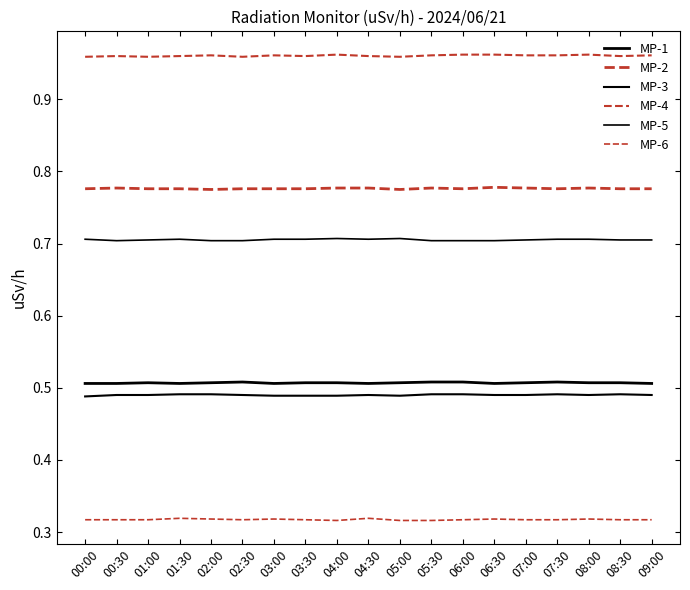

What is the approximate value of MP-5 at 02:00?

0.7